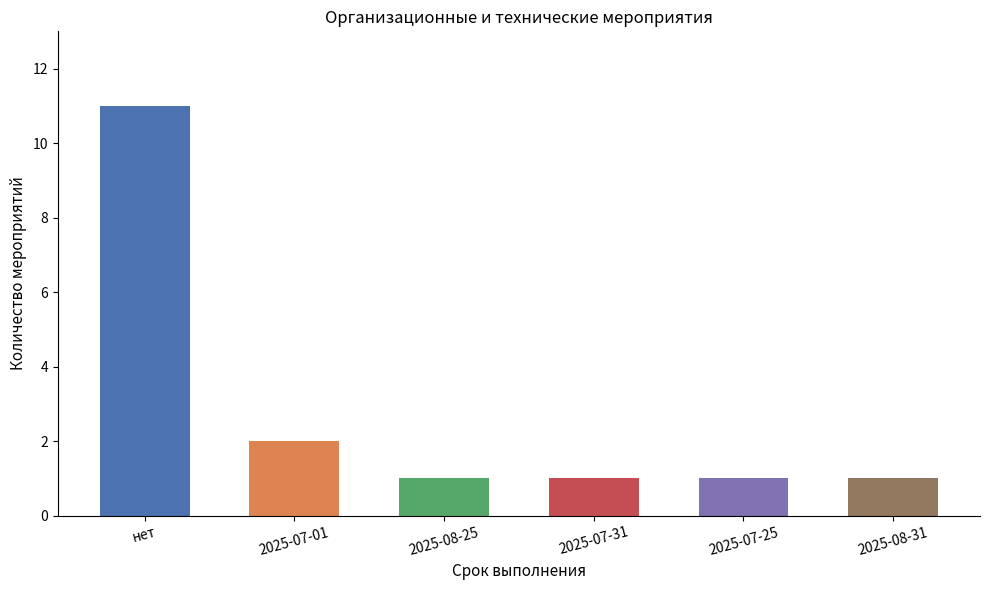

Which has a higher value, 2025-07-01 or 2025-08-25?

2025-07-01